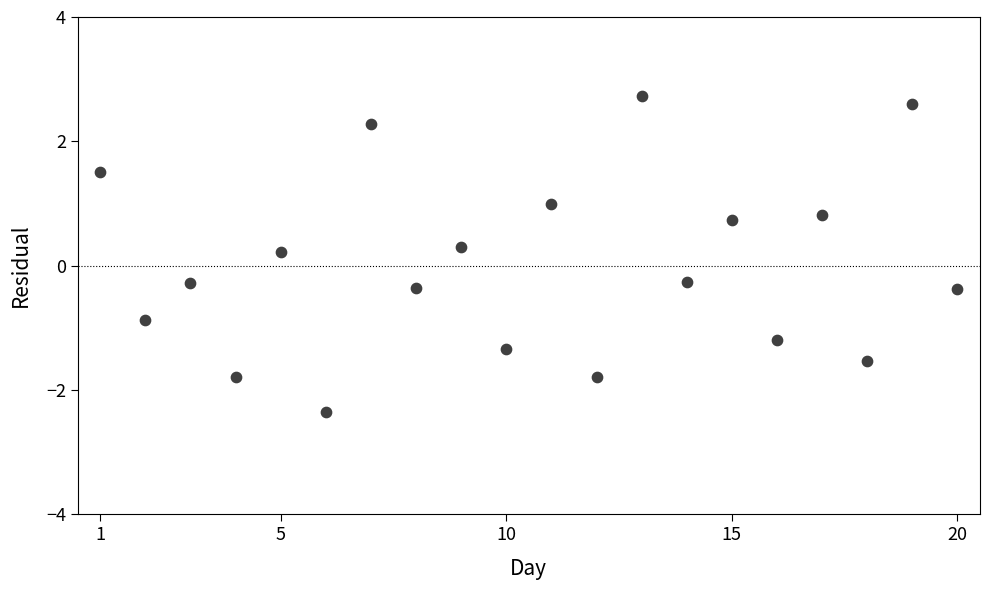

What is the range of Y values (max minus min)?

5.1